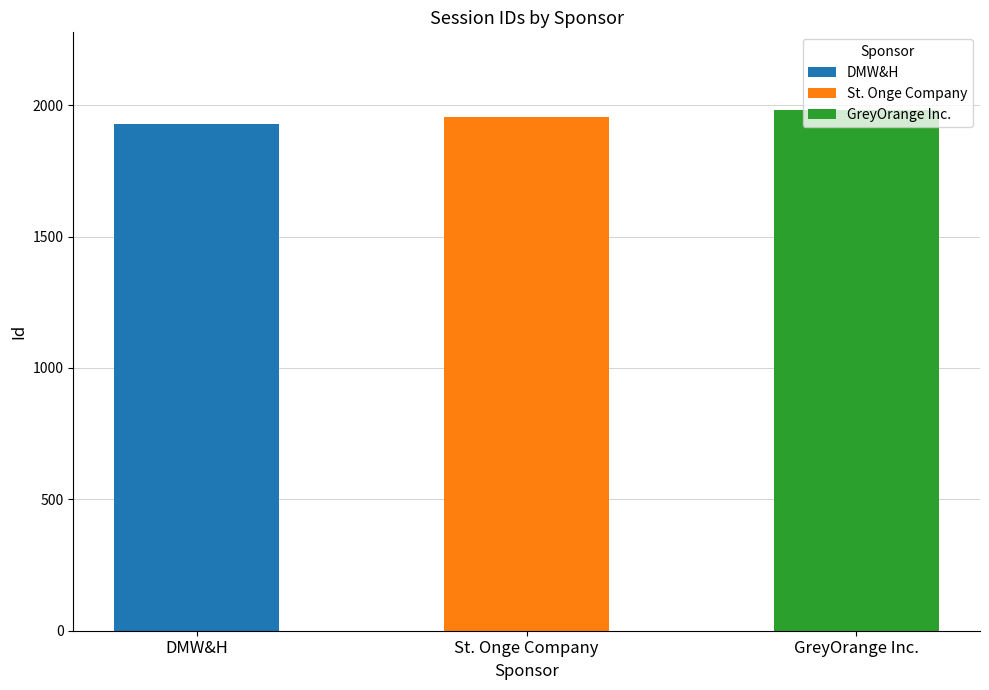

Rank the categories by value from highest to lowest.

GreyOrange Inc., St. Onge Company, DMW&H